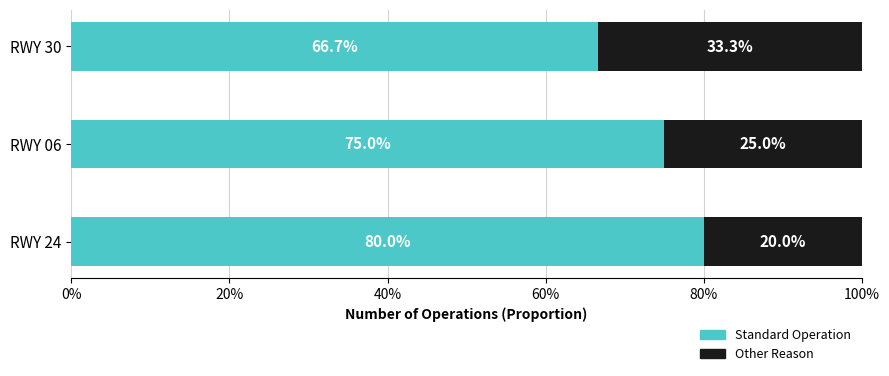

Which category has the highest value in the Standard Operation series?

RWY 24